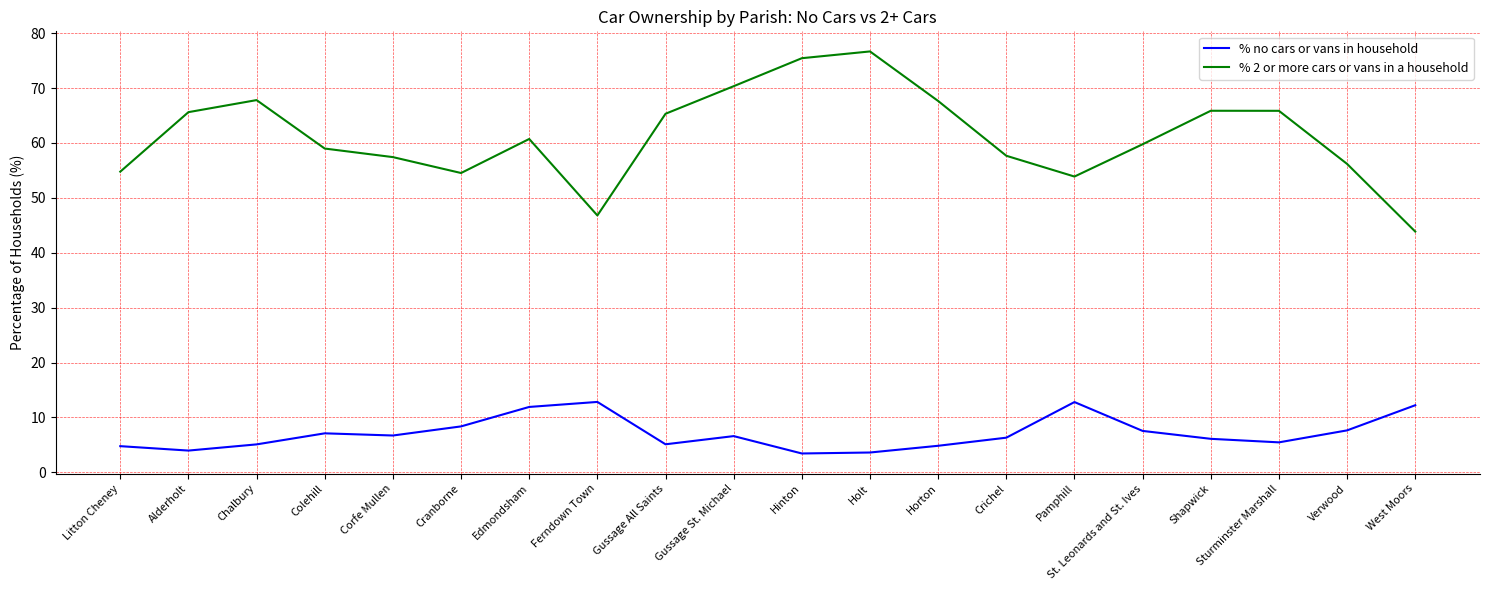

True or false: % 2 or more cars or vans in a household and % no cars or vans in household intersect in this chart.

False